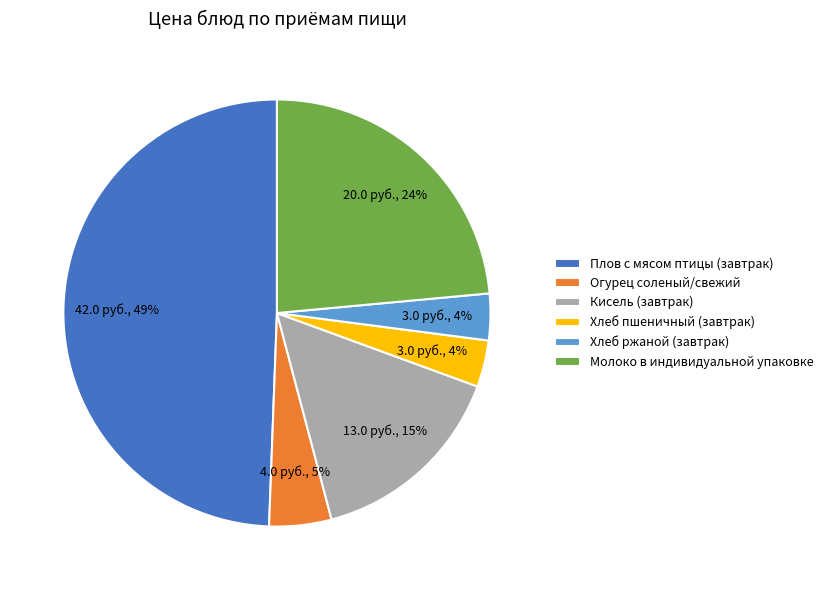

To the nearest percent, what percentage of the pie is Молоко в индивидуальной упаковке?

24%